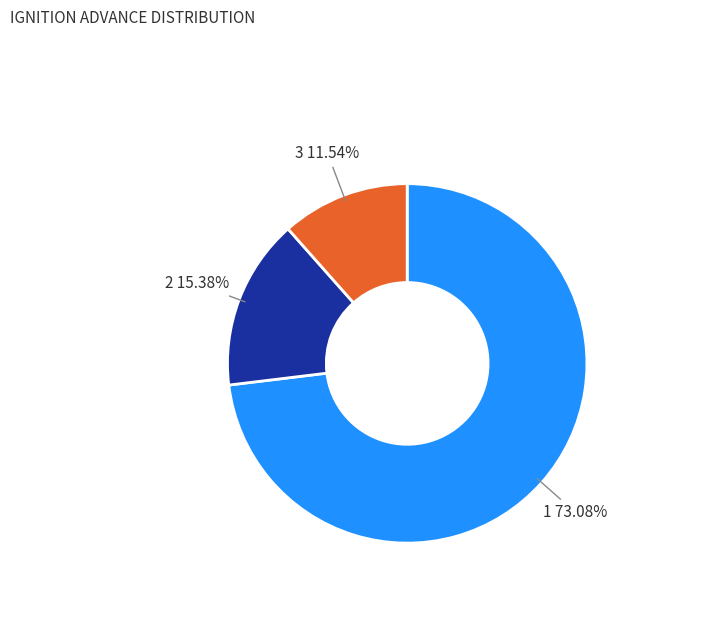

Is there any slice that represents more than half of the pie?

Yes